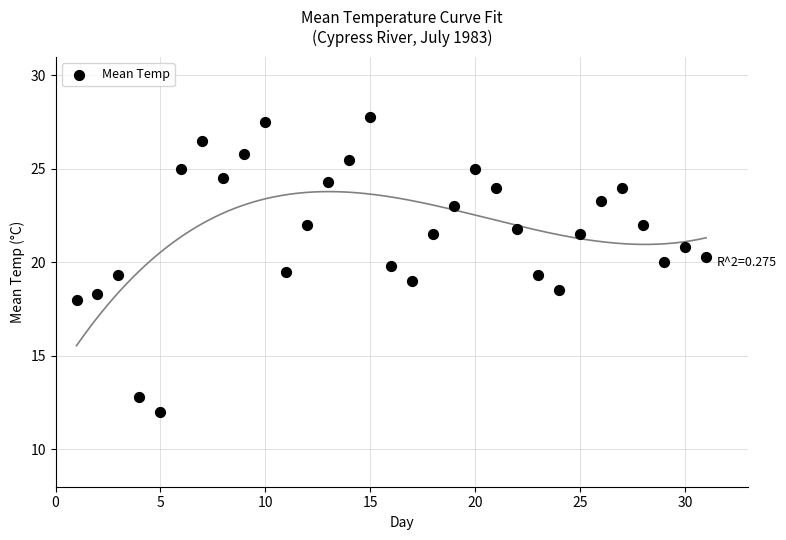

What is the range of X values (max minus min)?

30.0